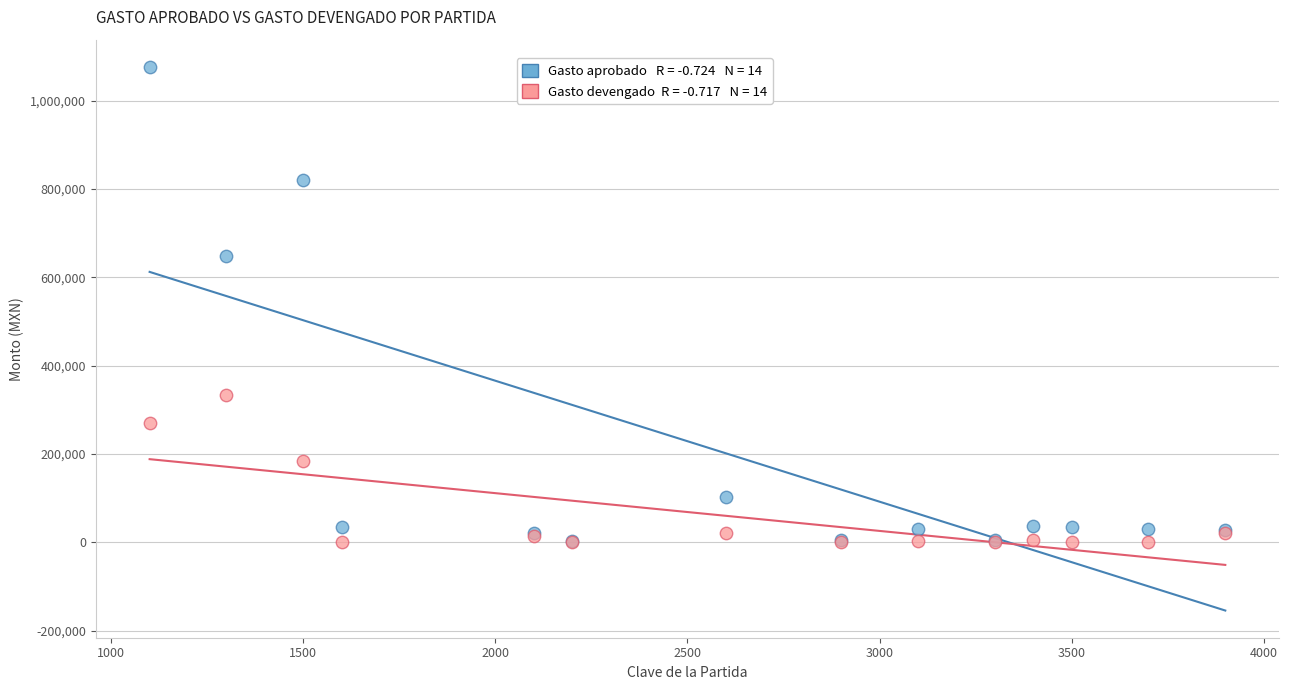

Across all series, what Y value is closest to 538196?

647412.3